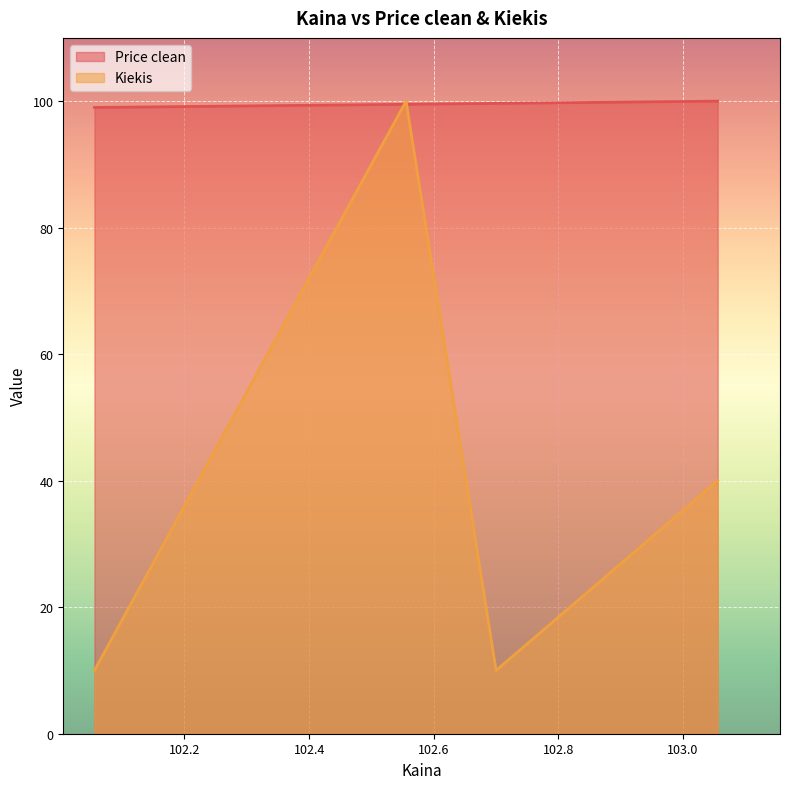

Where is Kiekis nearest to the value 55?

103.055556